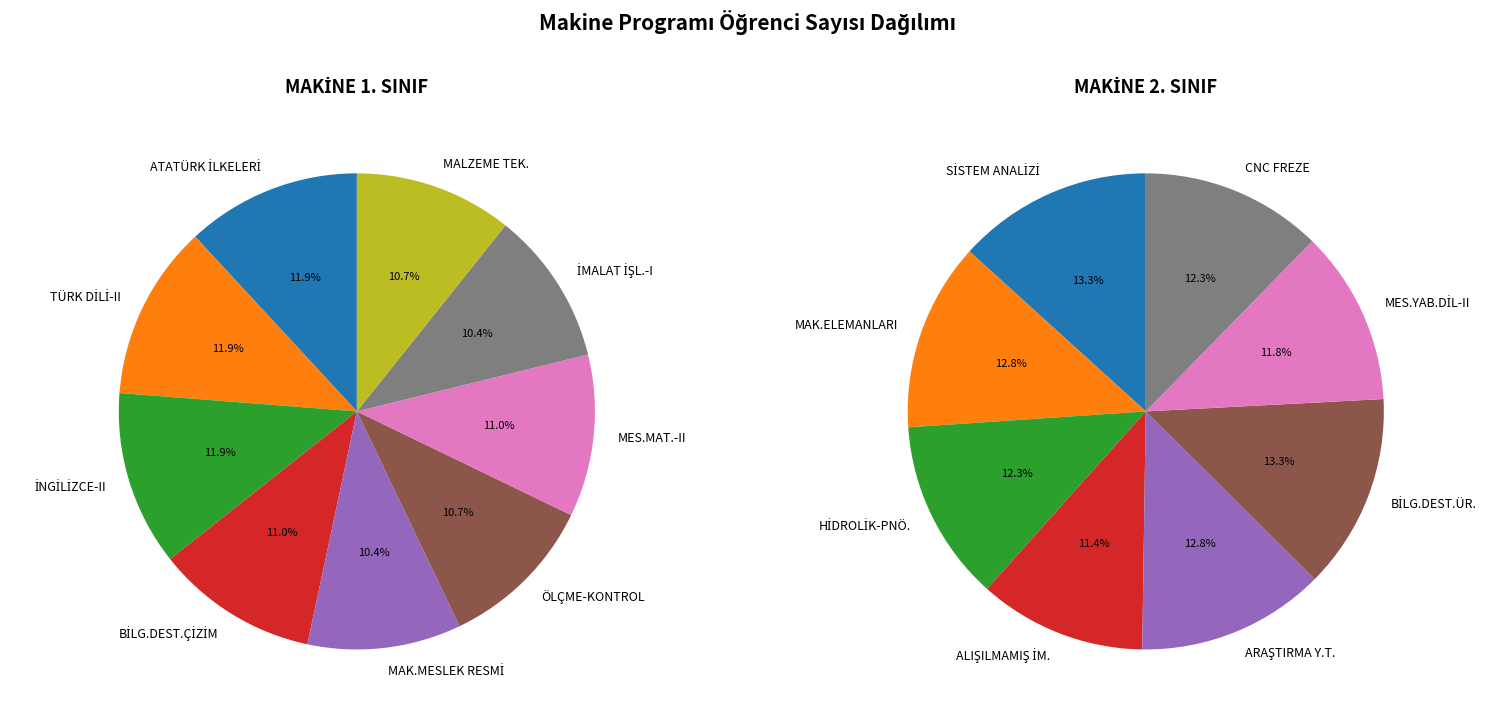

To the nearest percent, what portion does 2 represent?

12%